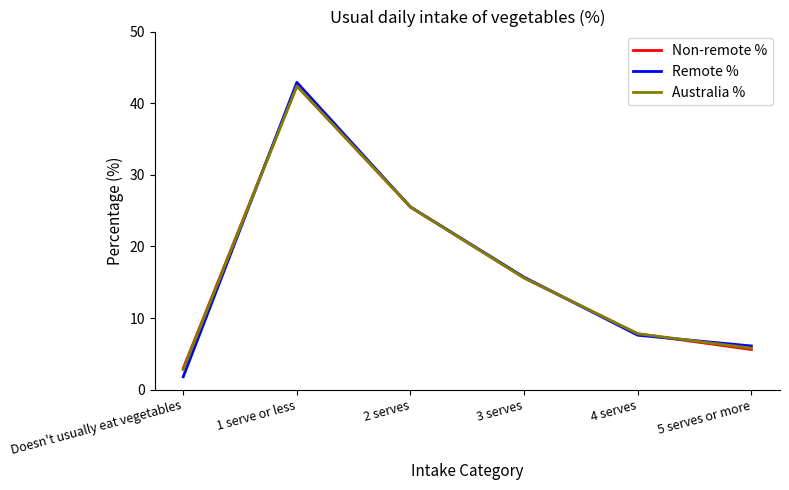

List the labels in order of Non-remote % value, largest first.

1 serve or less, 2 serves, 3 serves, 4 serves, 5 serves or more, Doesn't usually eat vegetables